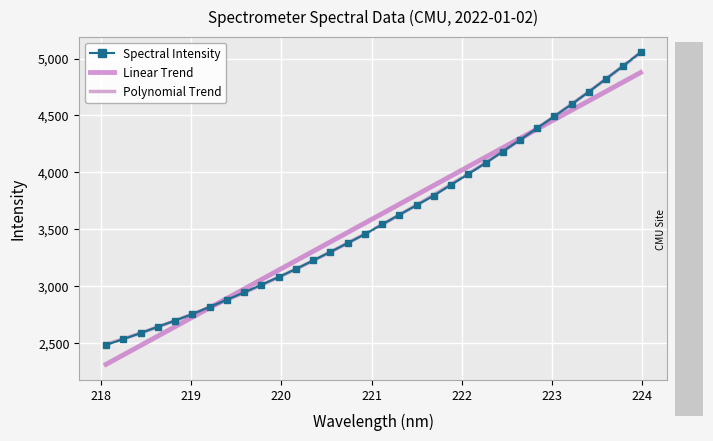

True or false: Spectral Intensity has more than 2 interior local peaks.

False